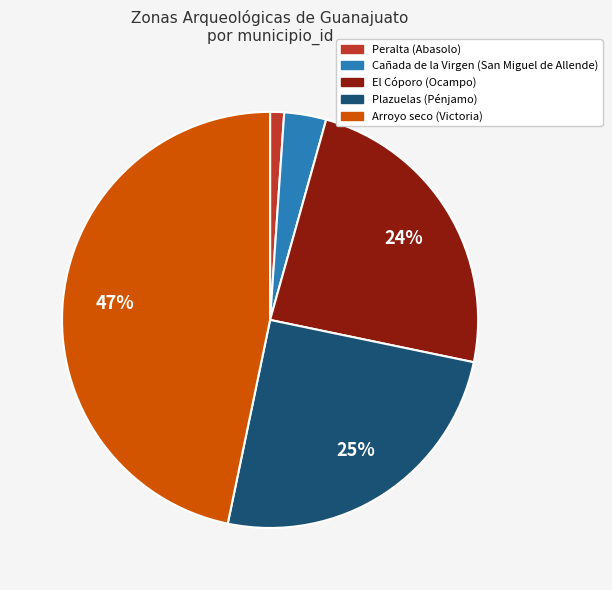

Is the sum of El Cóporo (Ocampo) and Plazuelas (Pénjamo) greater than half?

No